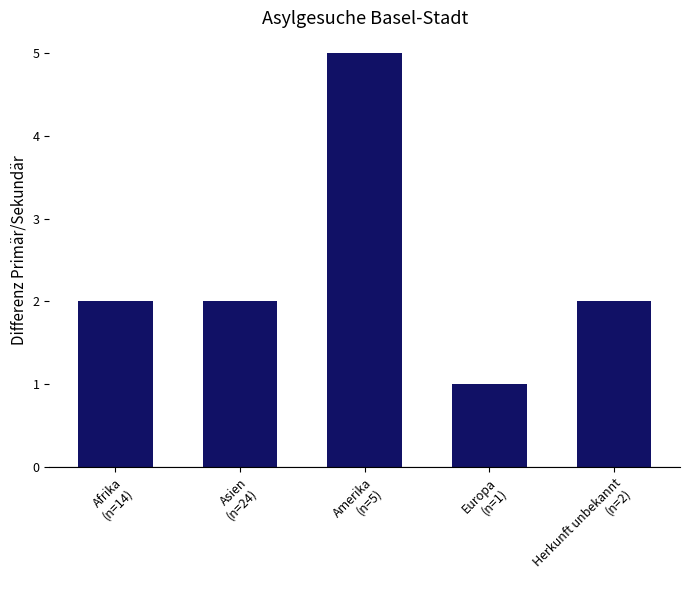

What is the sum of all values?

12